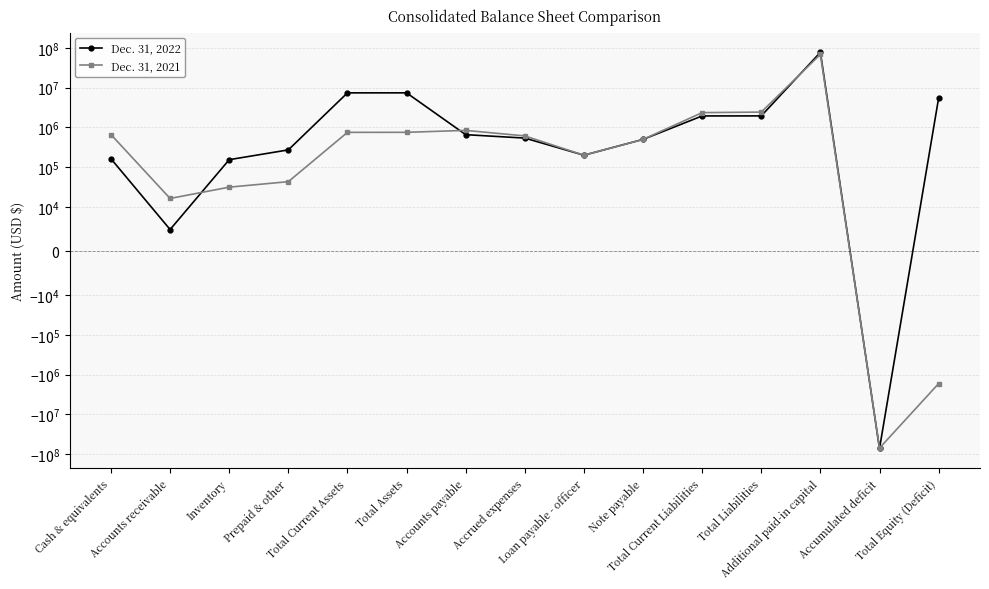

List the labels in order of Dec. 31, 2021 value, smallest first.

Accumulated deficit, Total Equity (Deficit), Accounts receivable, Inventory, Prepaid & other, Loan payable - officer, Note payable, Accrued expenses, Cash & equivalents, Total Current Assets, Total Assets, Accounts payable, Total Current Liabilities, Total Liabilities, Additional paid-in capital